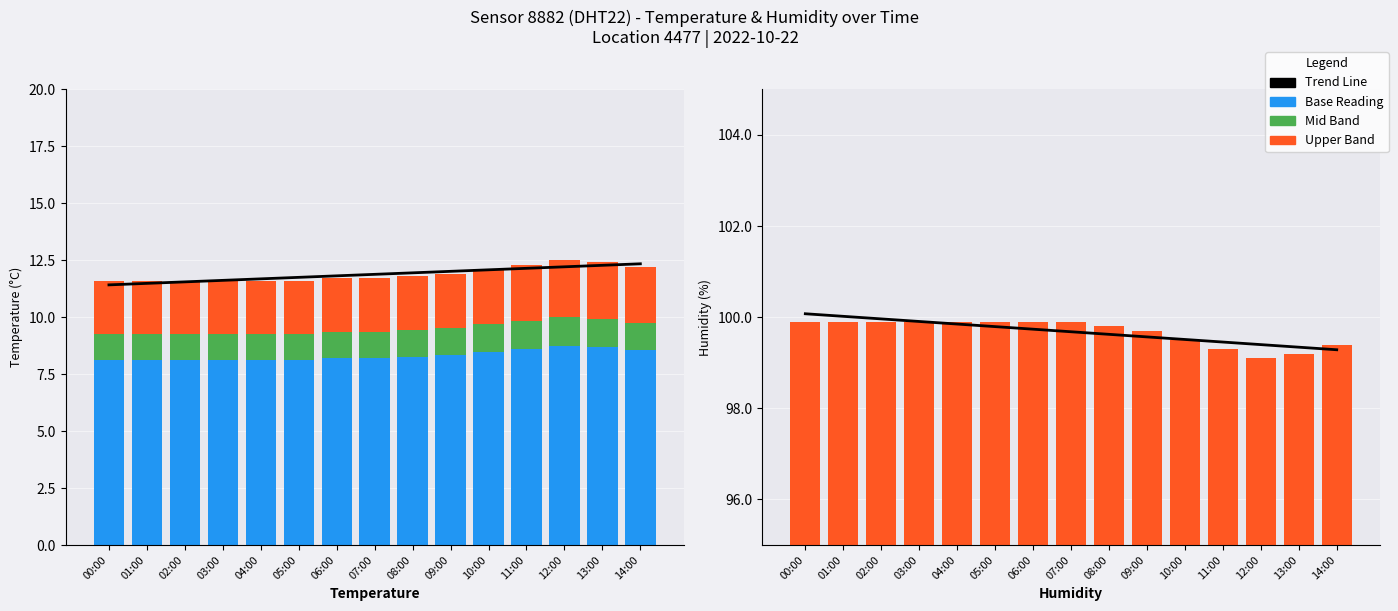

How many bars are there in total?

60